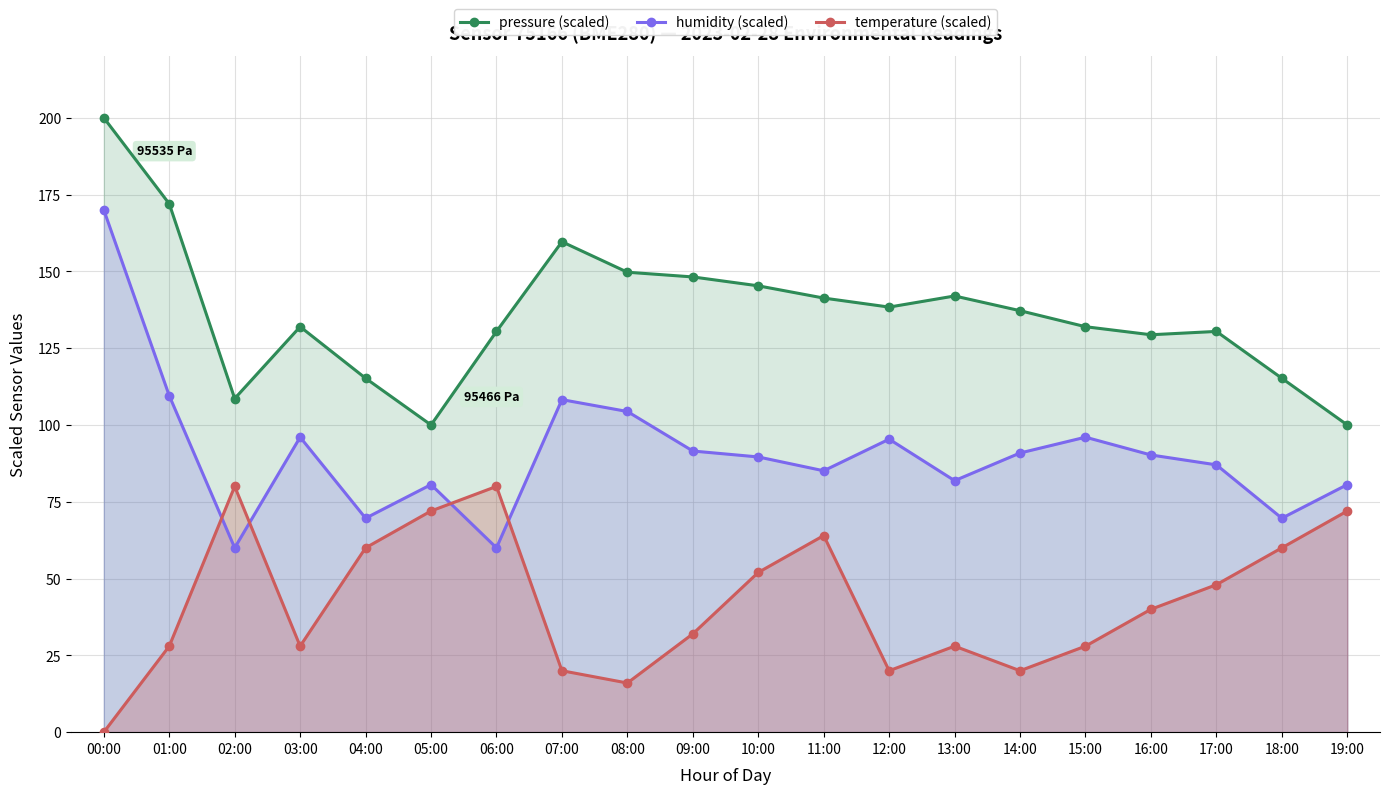

Reading right to left, list all the values displayed in this chart.

pressure (scaled): 100.0	115.2	130.5	129.4	132.0	137.2	142.0	138.4	141.3	145.3	148.2	149.7	159.6	130.5	100.0	115.2	132.0	108.6	172.0	200.0
humidity (scaled): 80.6	69.6	87.0	90.2	96.0	90.9	81.9	95.4	85.1	89.6	91.5	104.4	108.2	60.0	80.6	69.6	96.0	60.0	109.5	170.0
temperature (scaled): 72.0	60.0	48.0	40.0	28.0	20.0	28.0	20.0	64.0	52.0	32.0	16.0	20.0	80.0	72.0	60.0	28.0	80.0	28.0	0.0